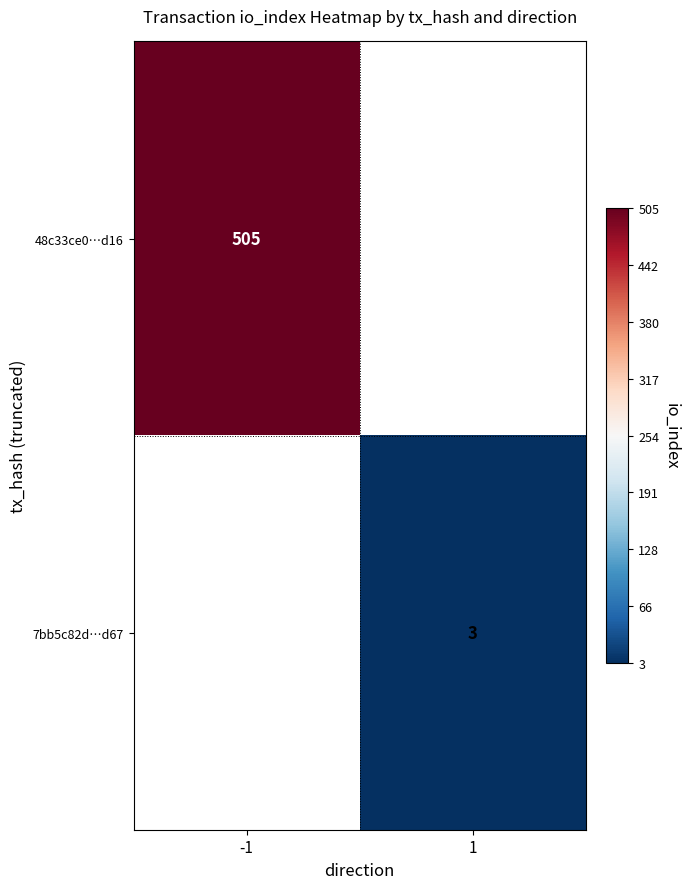

Is it true that 7bb5c82d…d67 equals 3 at 1?

True